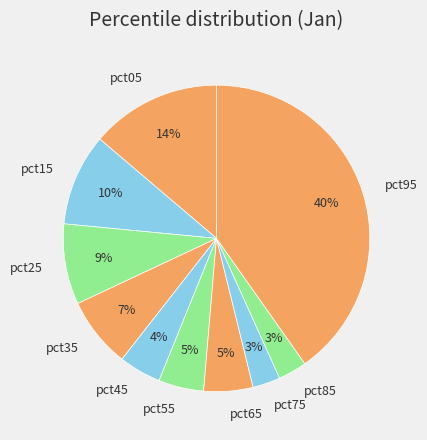

Do pct35 and pct65 together represent more than half of the pie?

No